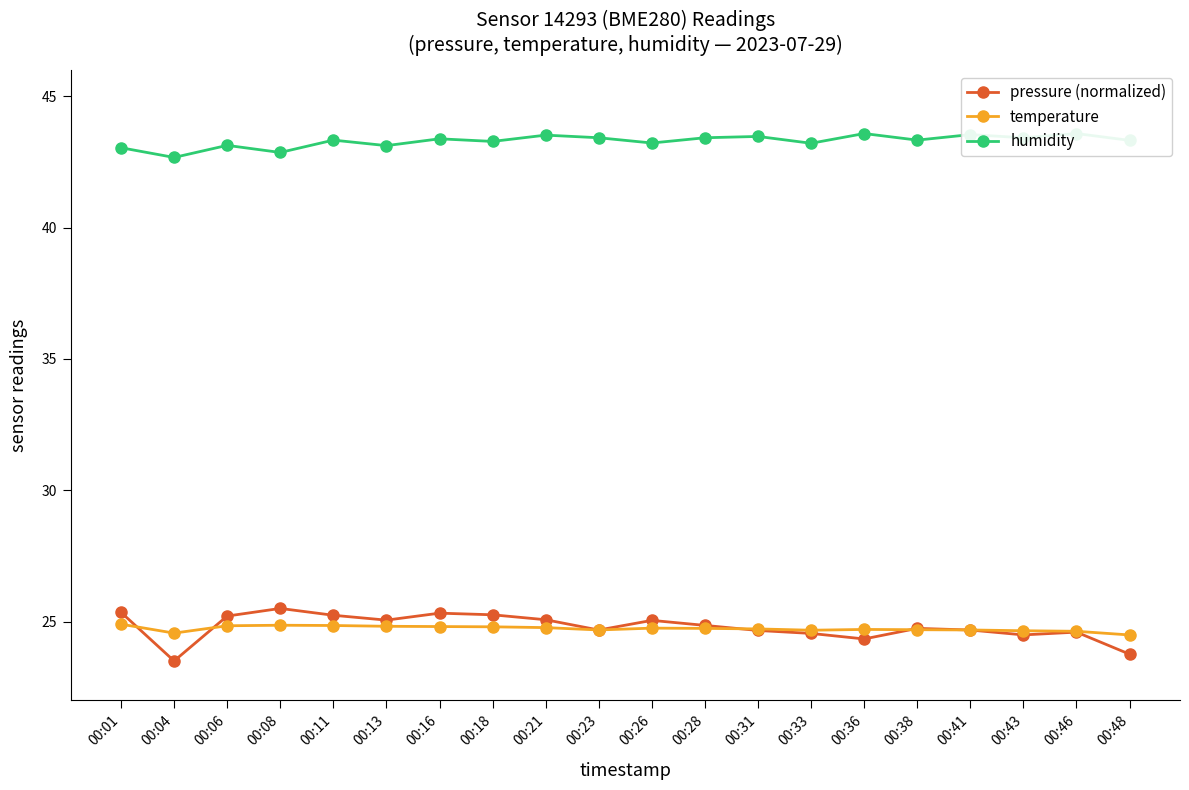

True or false: temperature has more than 0 interior local peaks.

True